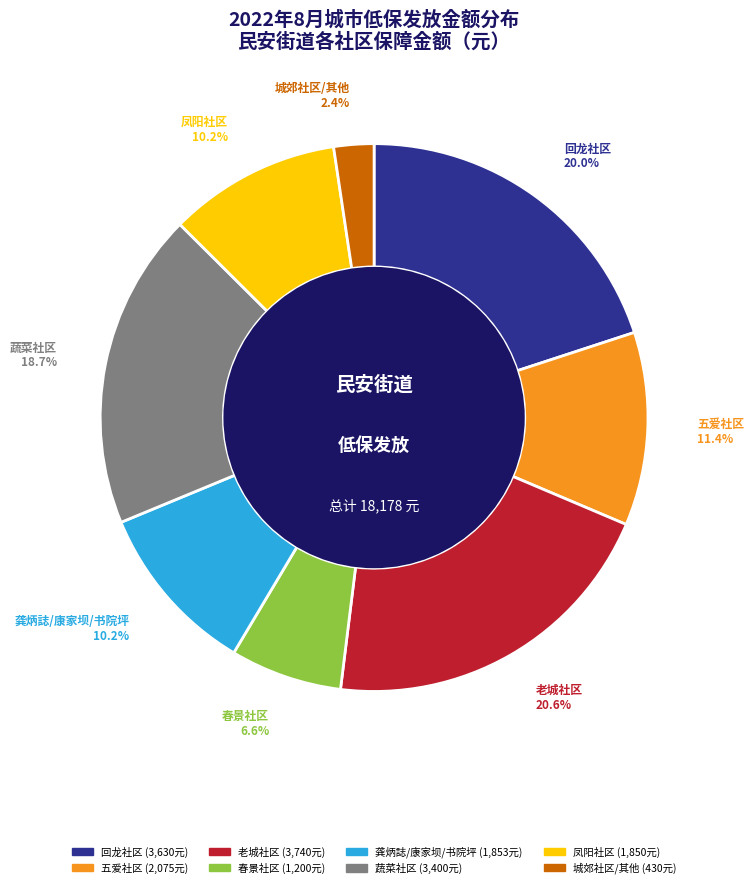

Is there any slice that represents more than half of the pie?

No